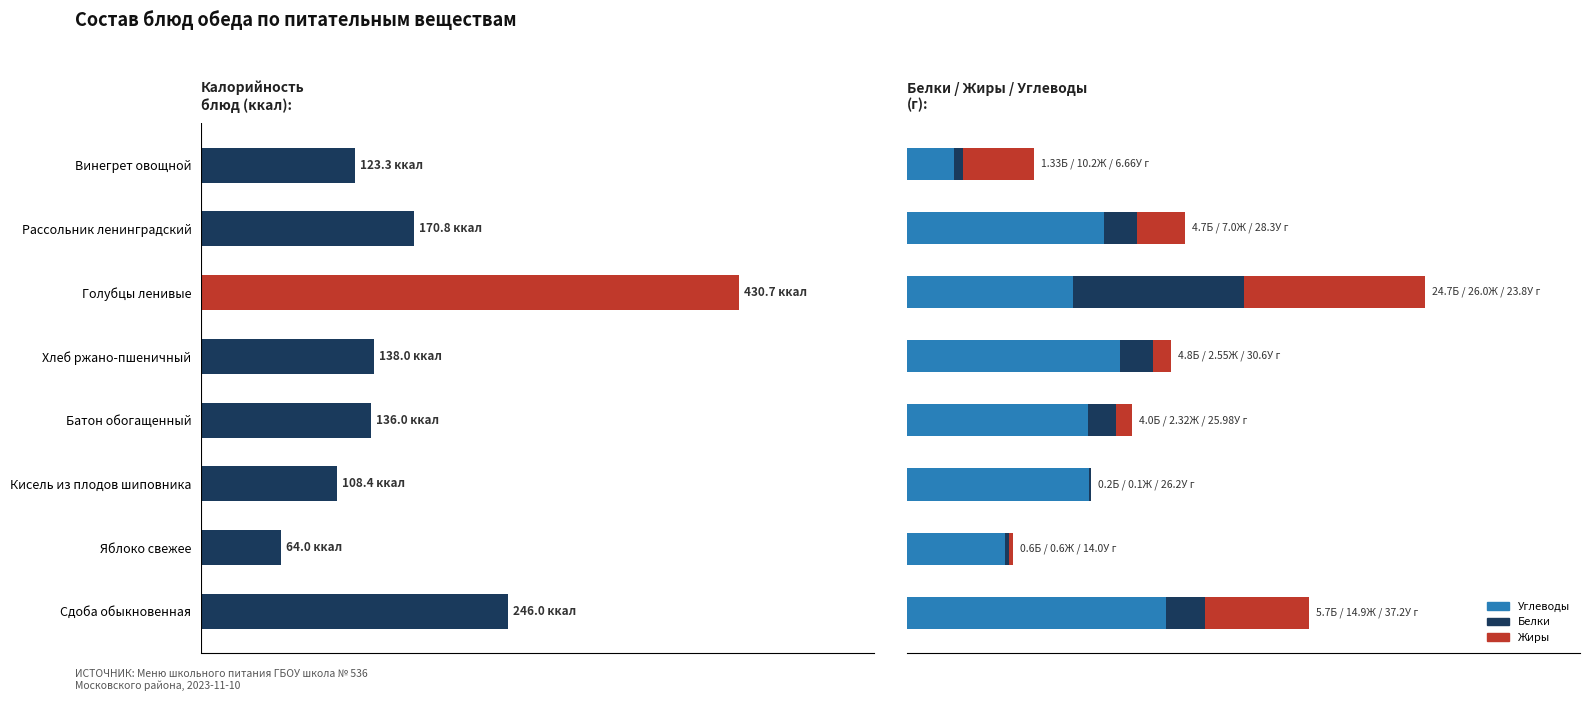

What is the sum of all Калорийность values?

1417.2